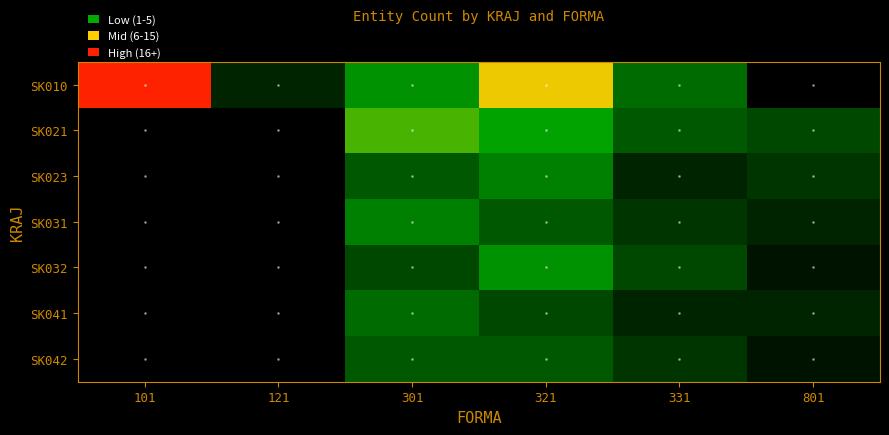

At which category is the sum across all series the highest?

321